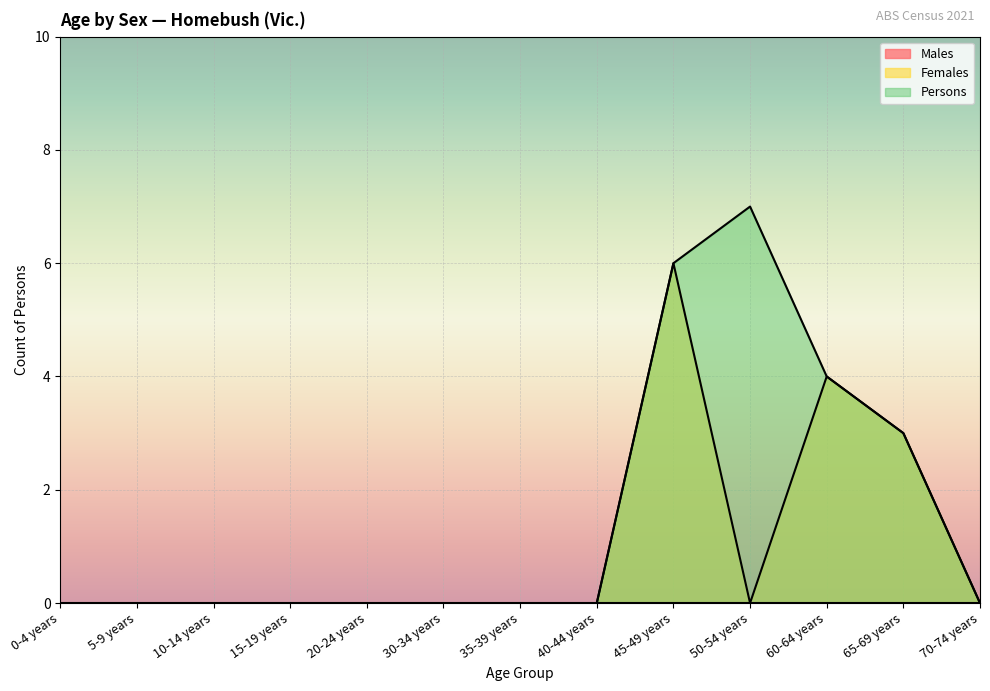

Between 40-44 years and 30-34 years, which is larger?

40-44 years